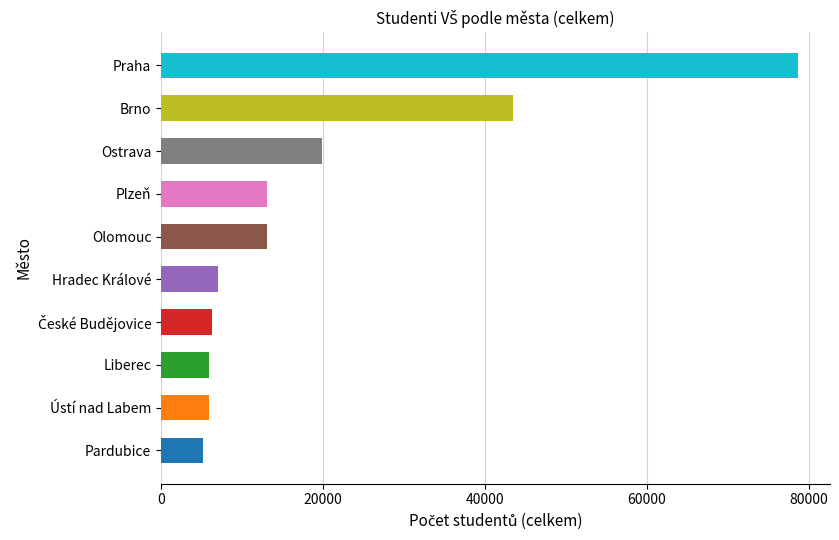

Count the number of categories in the chart.

10